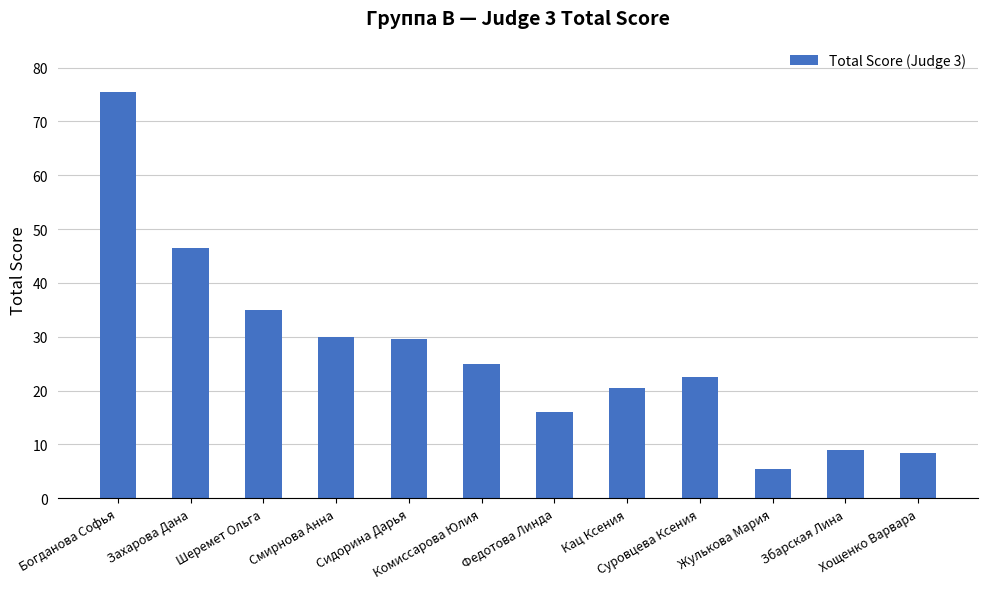

Reading right to left, extract all data points from this chart.

Хощенко Варвара=8.5	Збарская Лина=9.0	Жулькова Мария=5.5	Суровцева Ксения=22.5	Кац Ксения=20.5	Федотова Линда=16.0	Комиссарова Юлия=25.0	Сидорина Дарья=29.5	Смирнова Анна=30.0	Шеремет Ольга=35.0	Захарова Дана=46.5	Богданова Софья=75.5